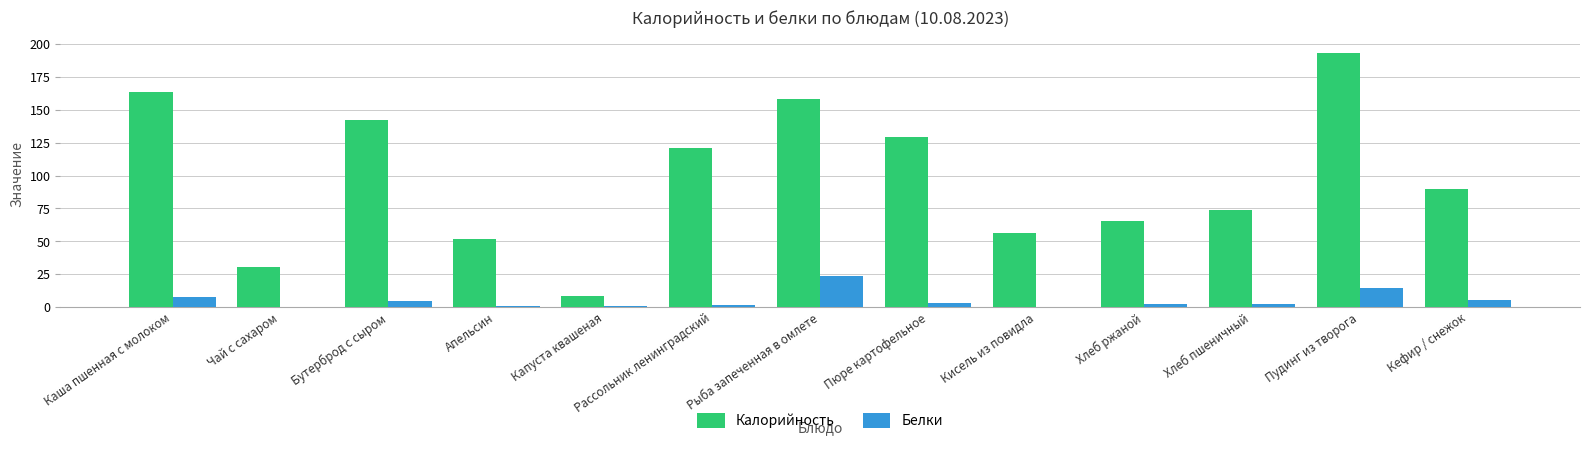

Which series has the largest range (max minus min)?

Калорийность